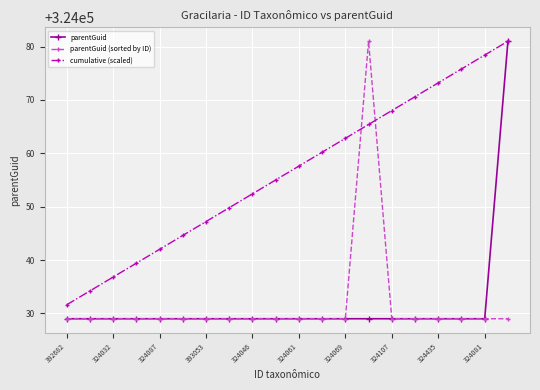

At how many categories does at least one series exceed 324031?

20